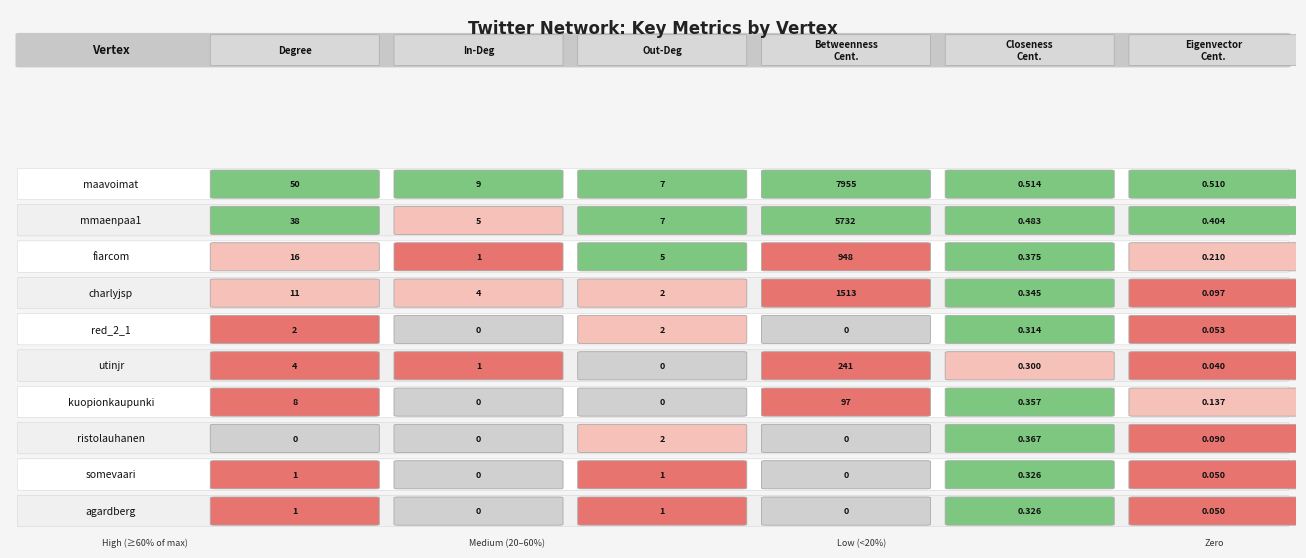

True or false: agardberg has a value of 0 at 1.

True